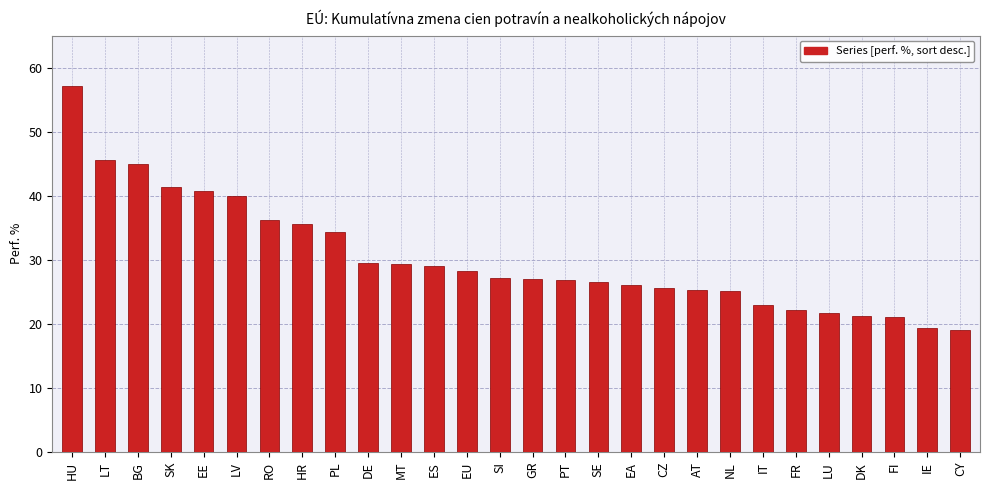

What is the minimum value shown in the chart?

19.1